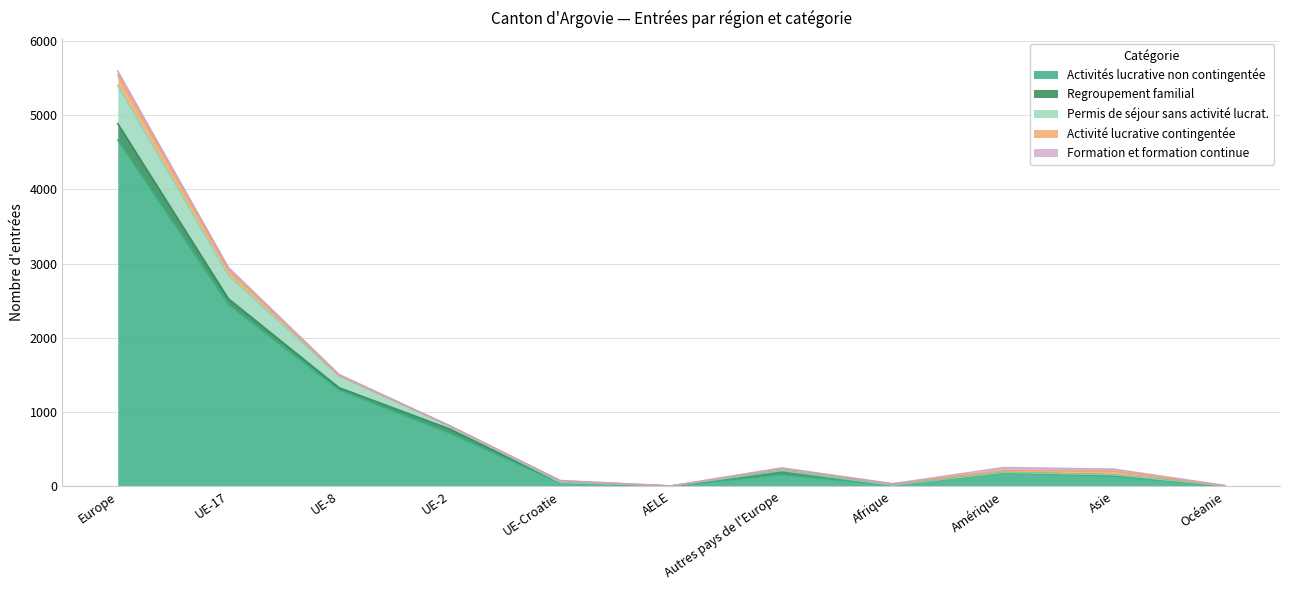

What is the label of the 7th point from the left?

Autres pays de l'Europe